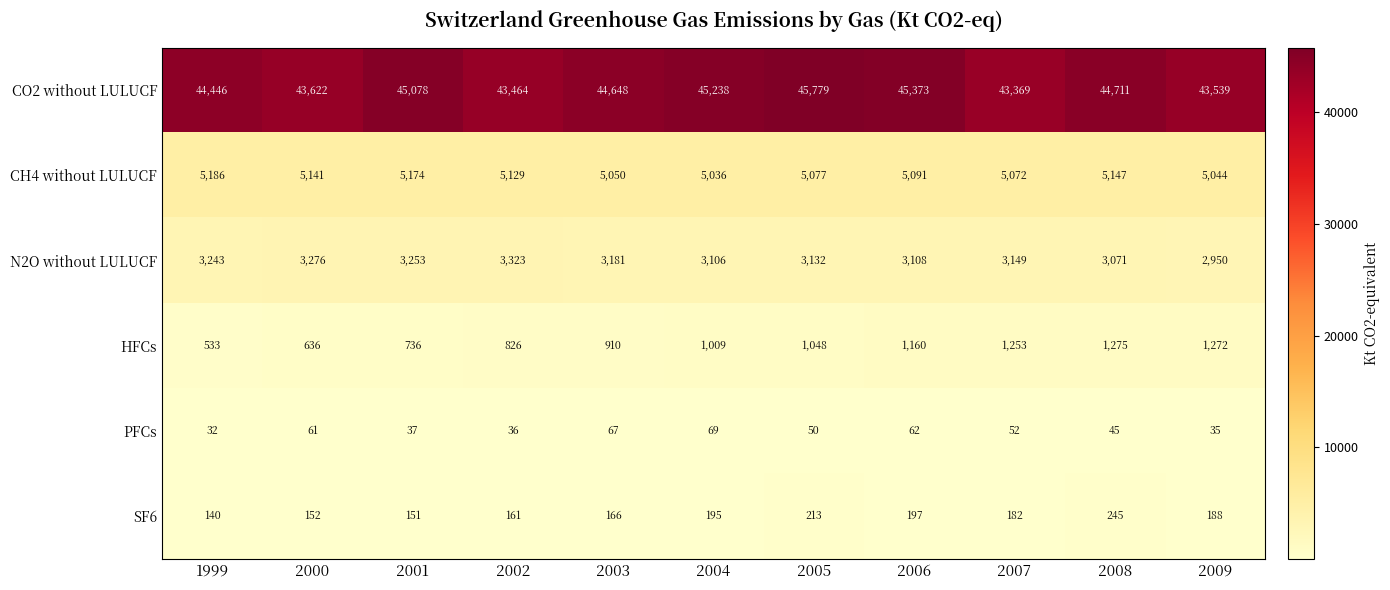

What is the total value across all series at 2007?

53077